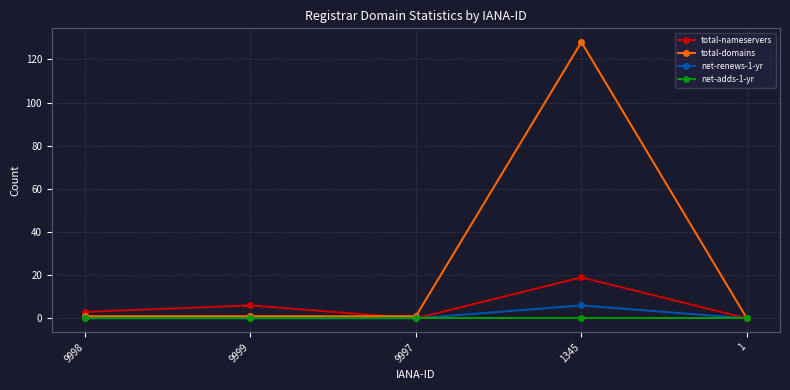

What is the difference between the maximum and minimum values in the net-renews-1-yr series?

6